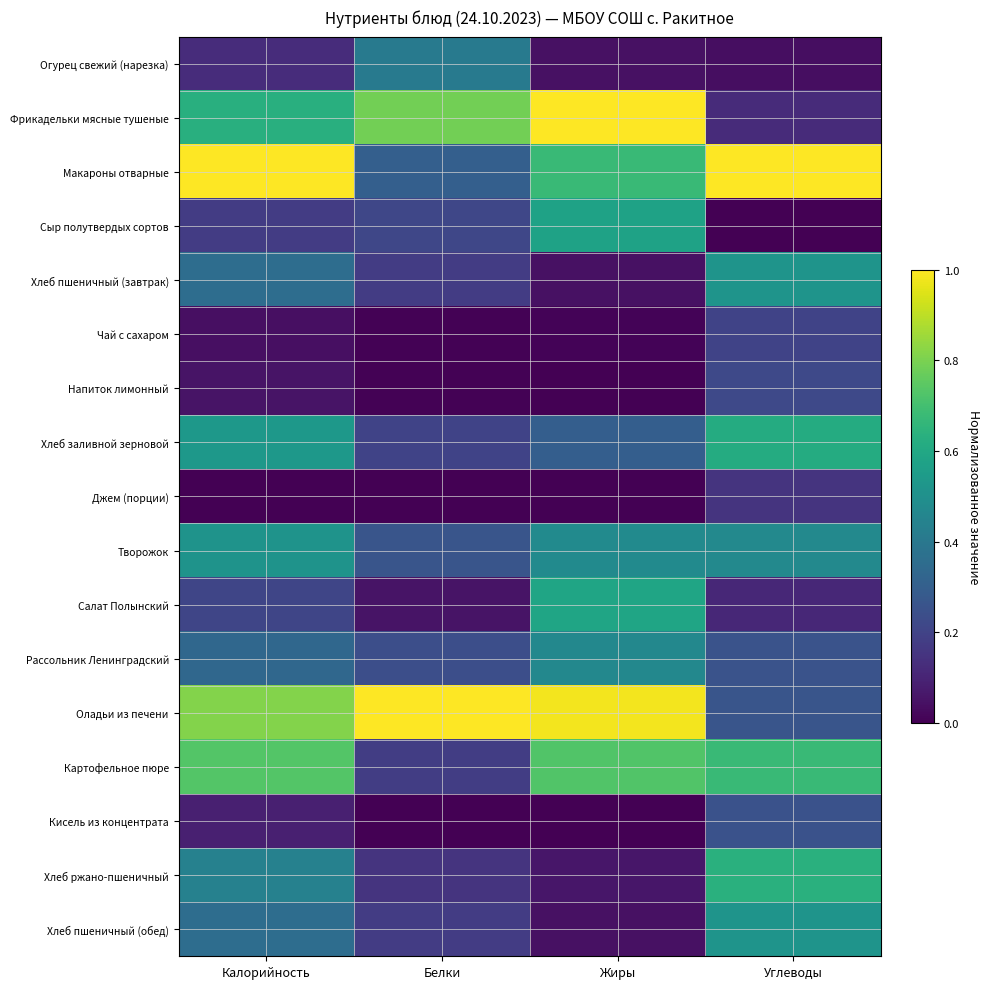

Reading left to right, extract all data points from this chart.

Огурец свежий (нарезка): Калорийность=0.1	Белки=0.4	Жиры=0.0	Углеводы=0.0
Фрикадельки мясные тушеные: Калорийность=0.6	Белки=0.8	Жиры=1.0	Углеводы=0.1
Макароны отварные: Калорийность=1.0	Белки=0.3	Жиры=0.7	Углеводы=1.0
Сыр полутвердых сортов: Калорийность=0.2	Белки=0.2	Жиры=0.6	Углеводы=0.0
Хлеб пшеничный (завтрак): Калорийность=0.4	Белки=0.2	Жиры=0.0	Углеводы=0.5
Чай с сахаром: Калорийность=0.0	Белки=0.0	Жиры=0.0	Углеводы=0.2
Напиток лимонный: Калорийность=0.1	Белки=0.0	Жиры=0.0	Углеводы=0.2
Хлеб заливной зерновой: Калорийность=0.5	Белки=0.2	Жиры=0.3	Углеводы=0.6
Джем (порции): Калорийность=0.0	Белки=0.0	Жиры=0.0	Углеводы=0.2
Творожок: Калорийность=0.5	Белки=0.3	Жиры=0.5	Углеводы=0.5
Салат Полынский: Калорийность=0.2	Белки=0.1	Жиры=0.6	Углеводы=0.1
Рассольник Ленинградский: Калорийность=0.3	Белки=0.2	Жиры=0.5	Углеводы=0.3
Оладьи из печени: Калорийность=0.8	Белки=1.0	Жиры=1.0	Углеводы=0.3
Картофельное пюре: Калорийность=0.7	Белки=0.2	Жиры=0.7	Углеводы=0.7
Кисель из концентрата: Калорийность=0.1	Белки=0.0	Жиры=0.0	Углеводы=0.3
Хлеб ржано-пшеничный: Калорийность=0.4	Белки=0.2	Жиры=0.1	Углеводы=0.6
Хлеб пшеничный (обед): Калорийность=0.4	Белки=0.2	Жиры=0.0	Углеводы=0.5